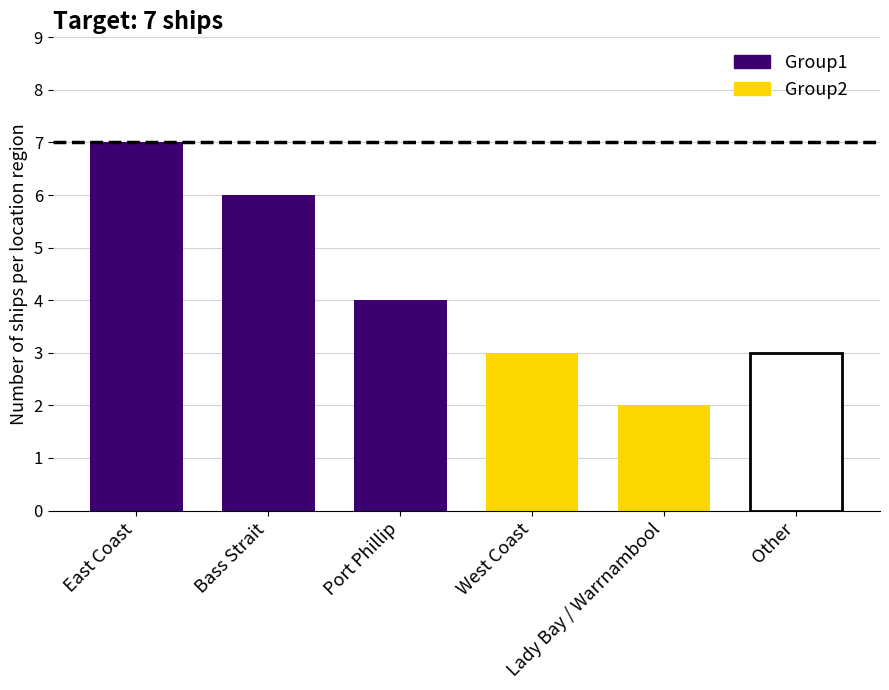

What is the difference between the maximum and minimum values?

5